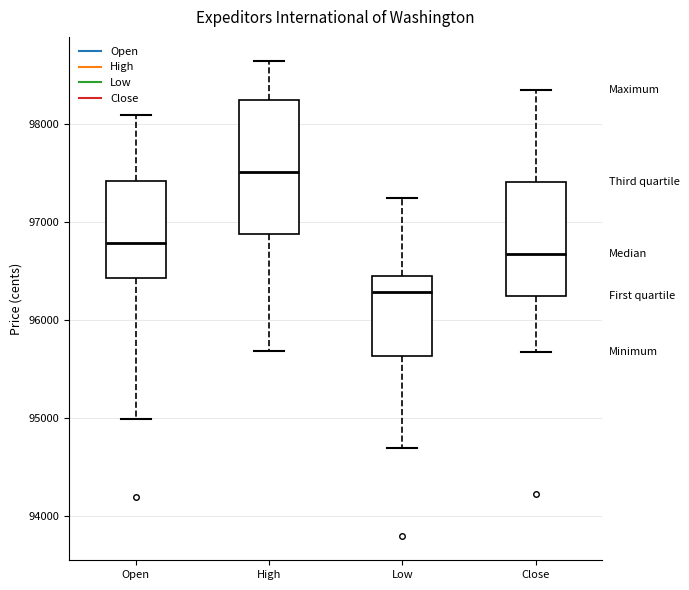

Reading left to right, read every box against the y-axis: the position of its median line, the range the box covers, and the ends of its whiskers. The values are not printed on the chart, so give them approximately, as read against the axis.

Open: median 96800, box 96400 to 97400, whiskers 95000 to 98100
High: median 97500, box 96900 to 98300, whiskers 95700 to 98700
Low: median 96300, box 95600 to 96500, whiskers 94700 to 97200
Close: median 96700, box 96200 to 97400, whiskers 95700 to 98300